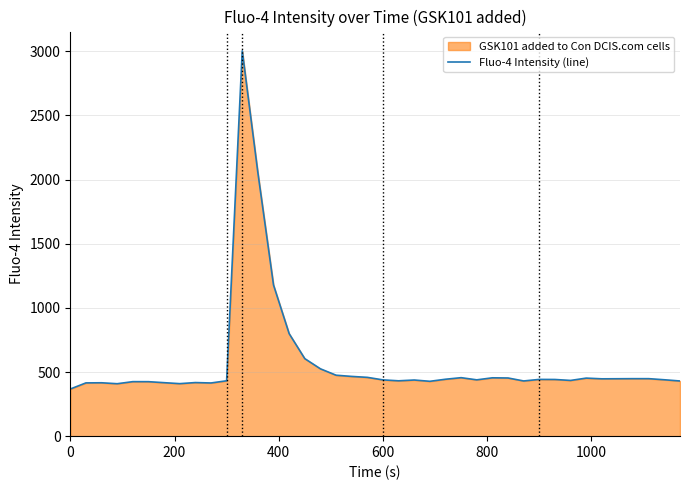

True or false: the data has more than 2 interior local peaks.

True